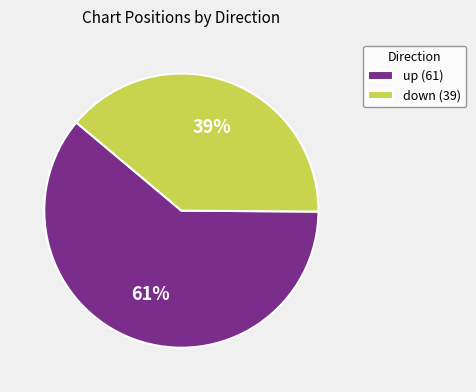

Which category has the biggest portion of the pie?

up